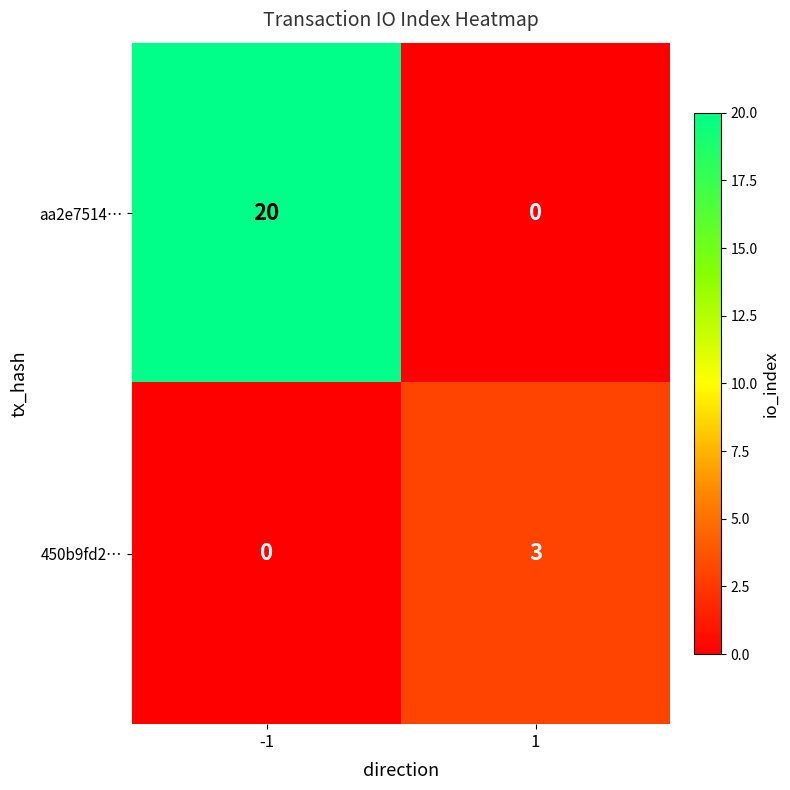

Reading left to right, what are all the values shown in this chart?

aa2e7514…: 20	0
450b9fd2…: 0	3